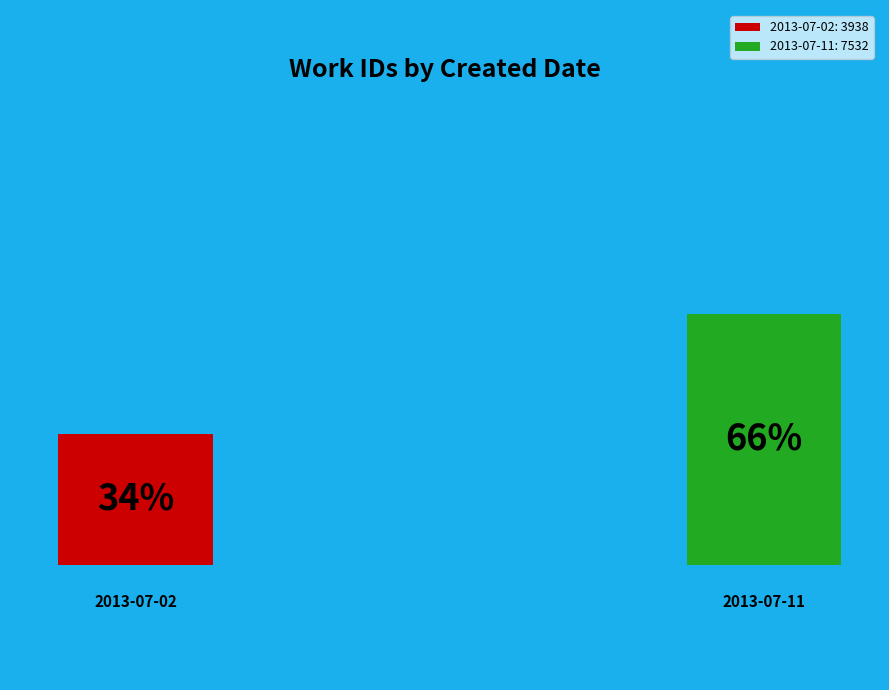

Is it true that 2013-07-11 is 66% of the pie?

True